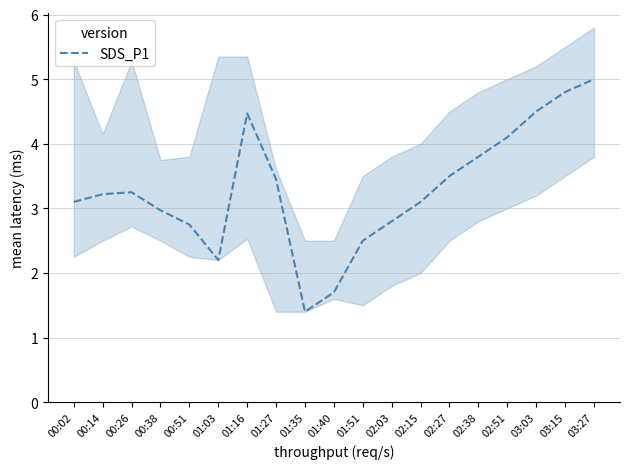

At which label is the value closest to 3?

00:38